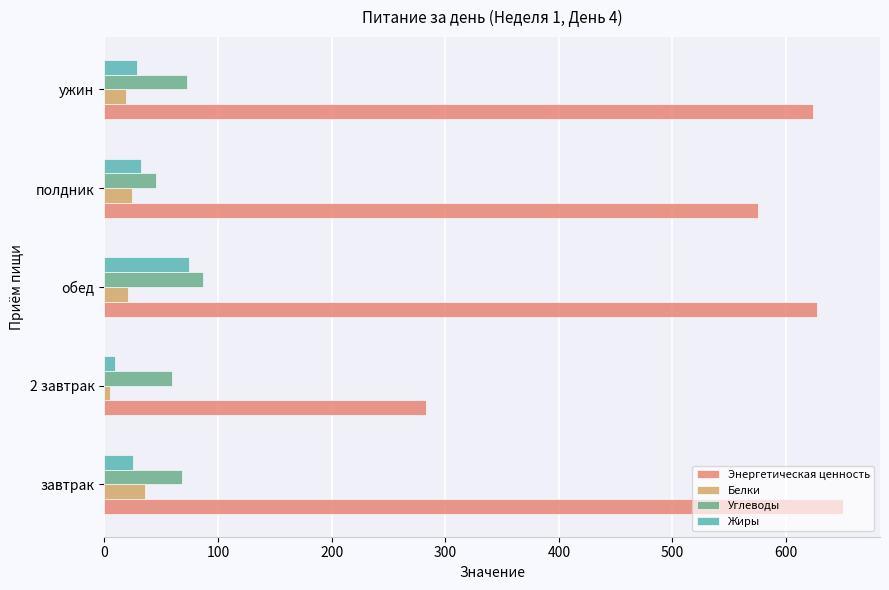

What is the maximum value shown in the chart?

650.1